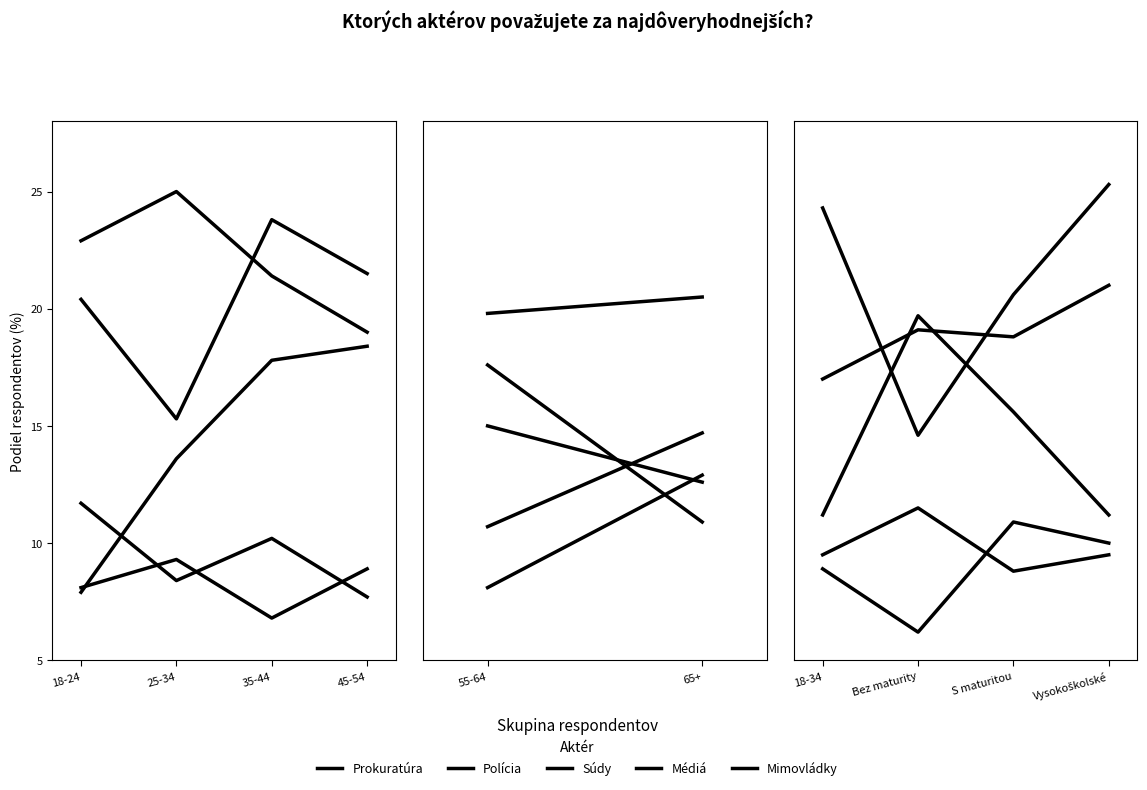

What is the minimum value shown in the chart?

6.2